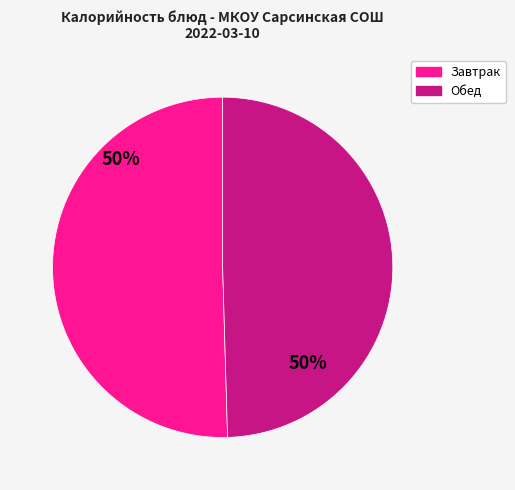

What is the ratio of the value at Обед to the value at Завтрак?

1.0